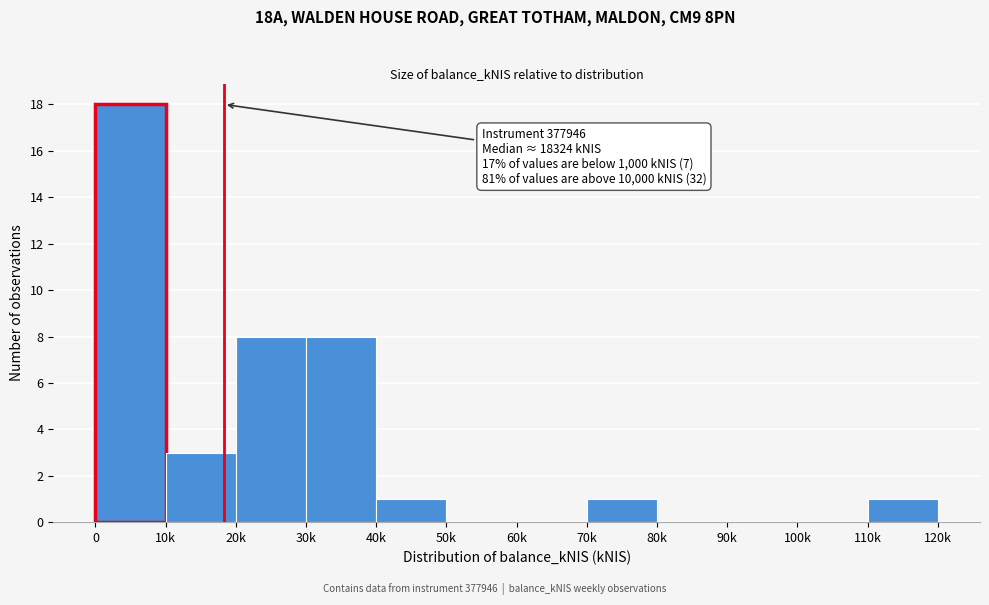

Reading left to right, what are all the values shown in this chart?

0=18	10k=3	20k=8	30k=8	40k=1	50k=0	60k=0	70k=1	80k=0	90k=0	100k=0	110k=1